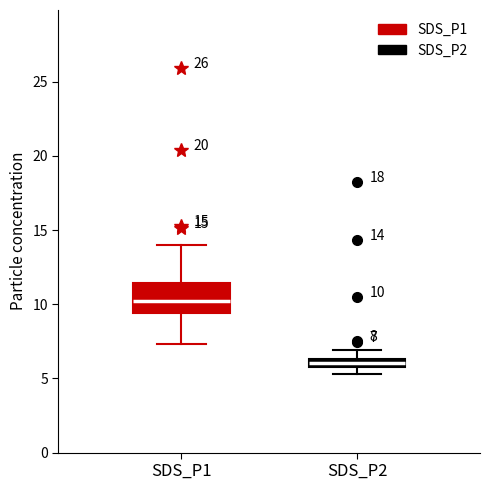

Which box has the lowest median line?

SDS_P2